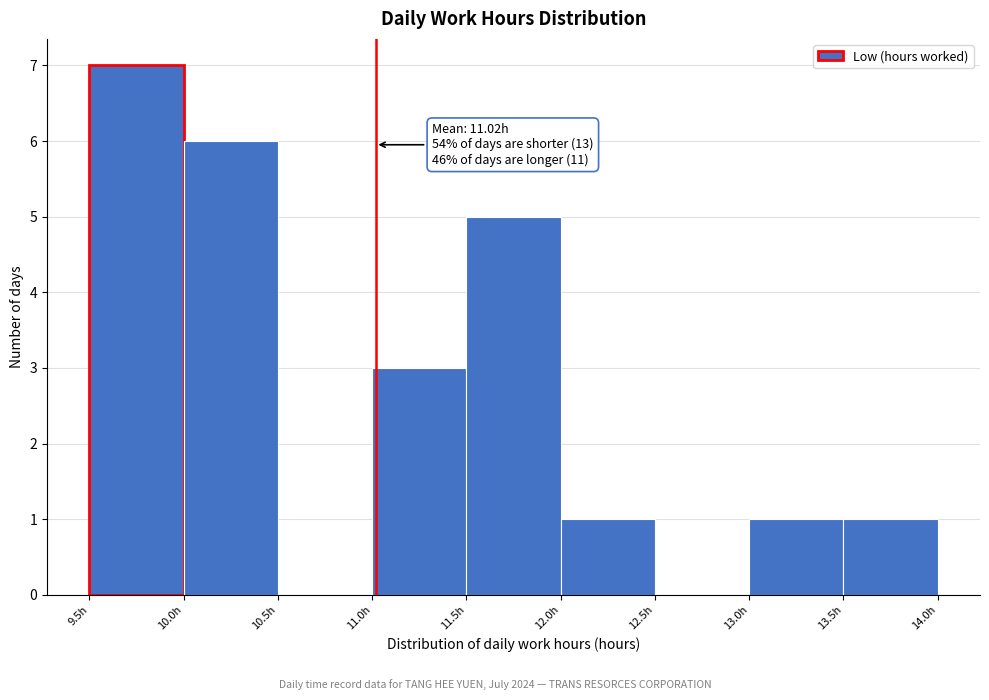

Which range on the x-axis has the tallest bar?

9.5 to 10.0